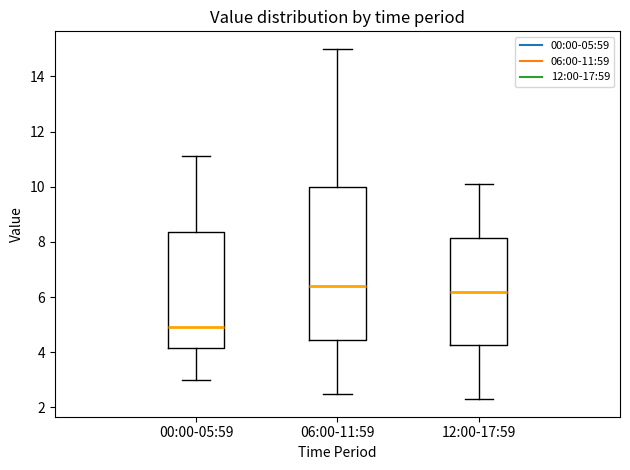

Which box's median line is the lowest?

00:00-05:59